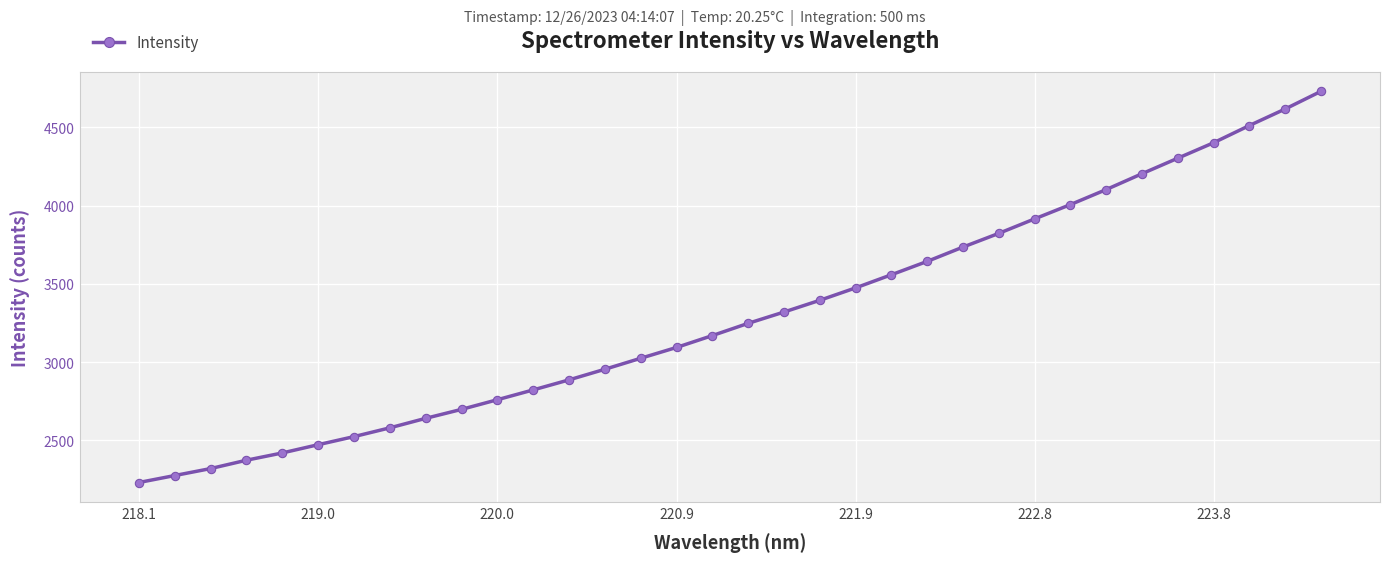

What is the difference between the maximum and second lowest values?

2455.7